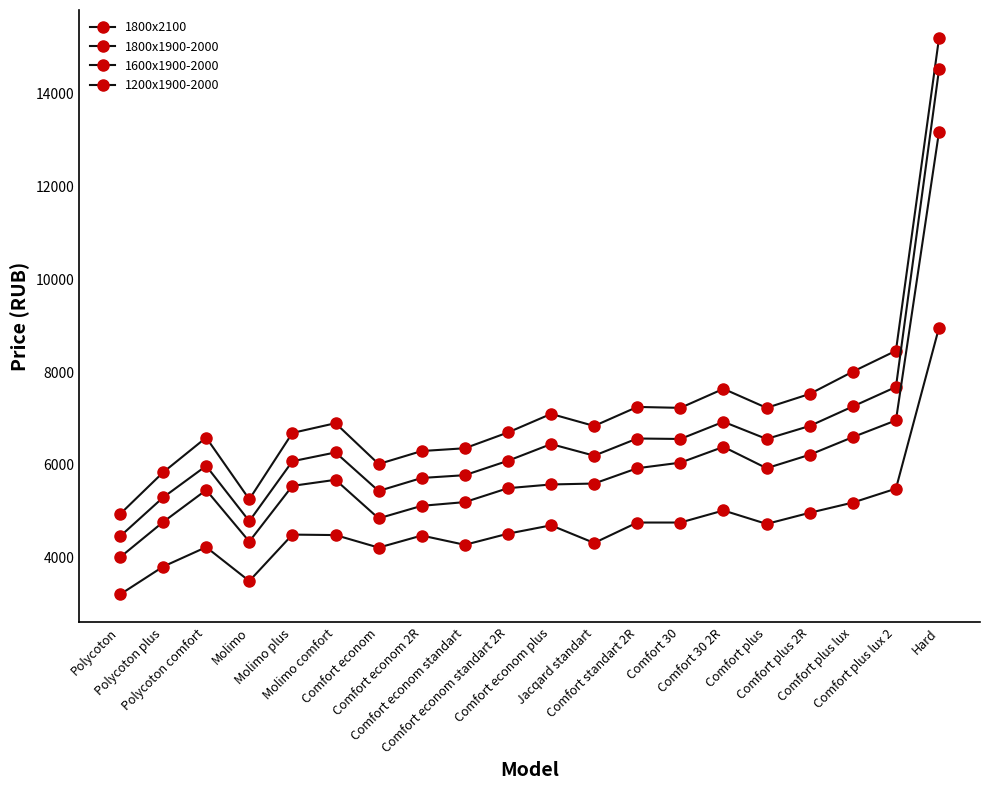

Rank the series at Comfort econom plus from lowest to highest value.

1200x1900-2000, 1600x1900-2000, 1800x1900-2000, 1800x2100